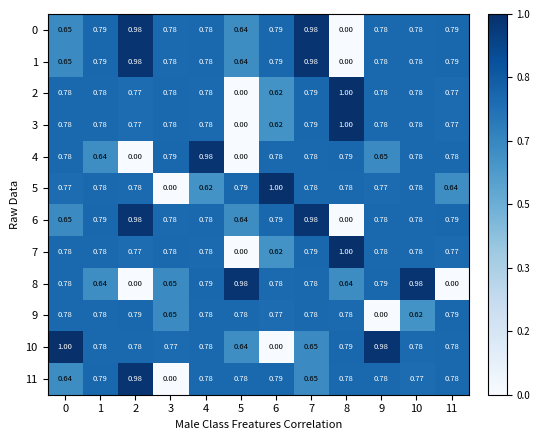

Is the value of 5 at 4 greater than the value of 6 at 10?

No